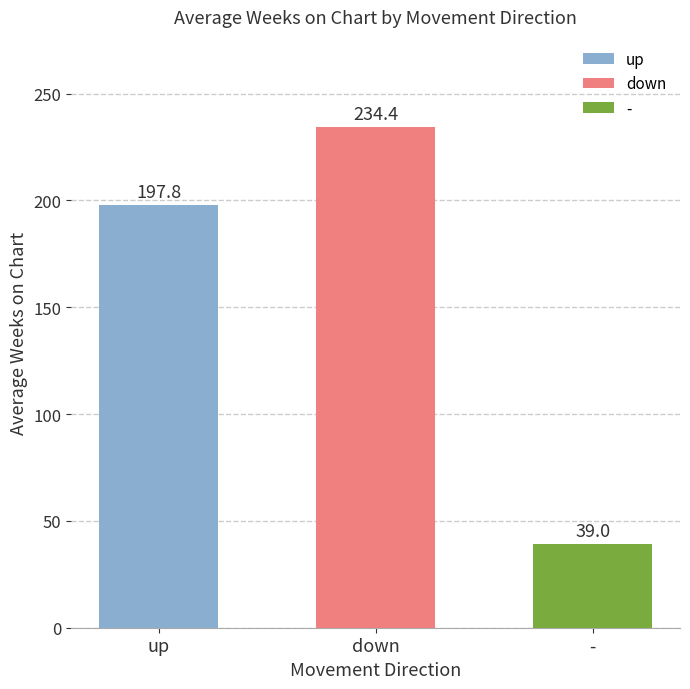

Which series has the largest total across all categories?

down